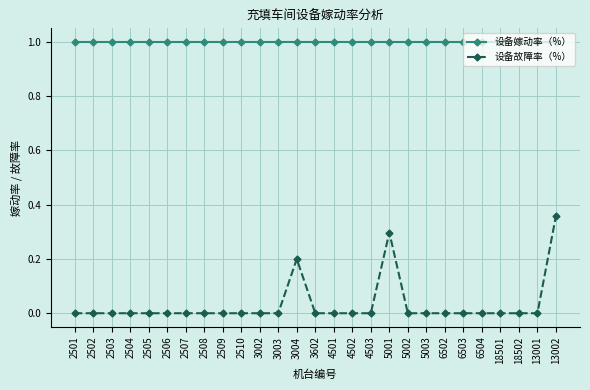

What is the sum of all 设备嫁动率（%） values?

27.0